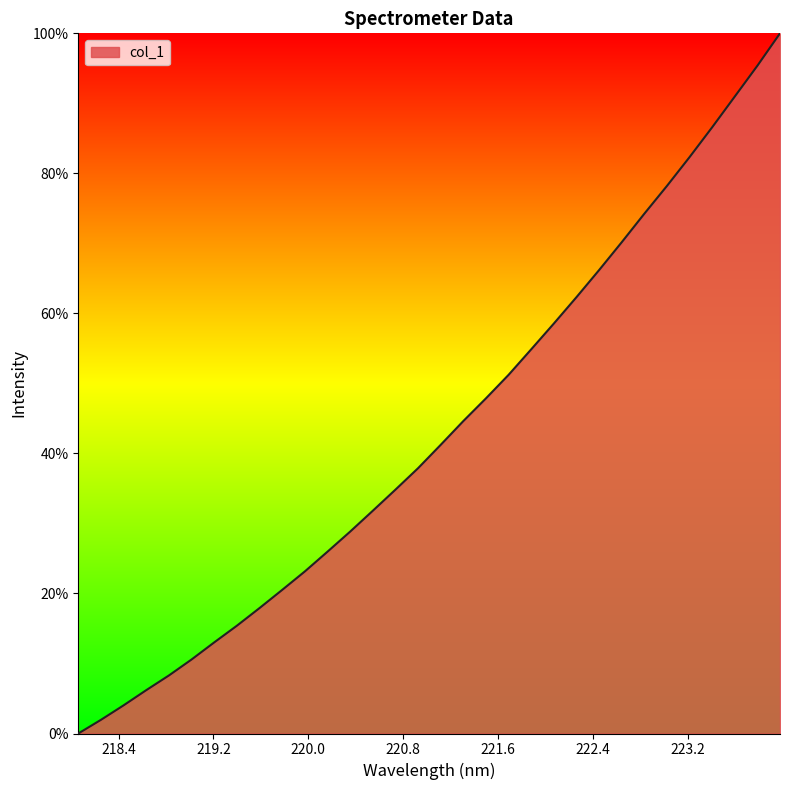

What is the greatest value displayed?

100.0